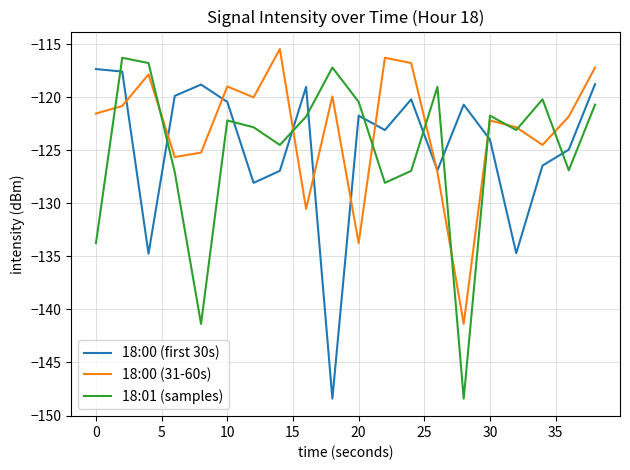

How many intersections are there between 18:01 (samples) and 18:00 (first 30s)?

10